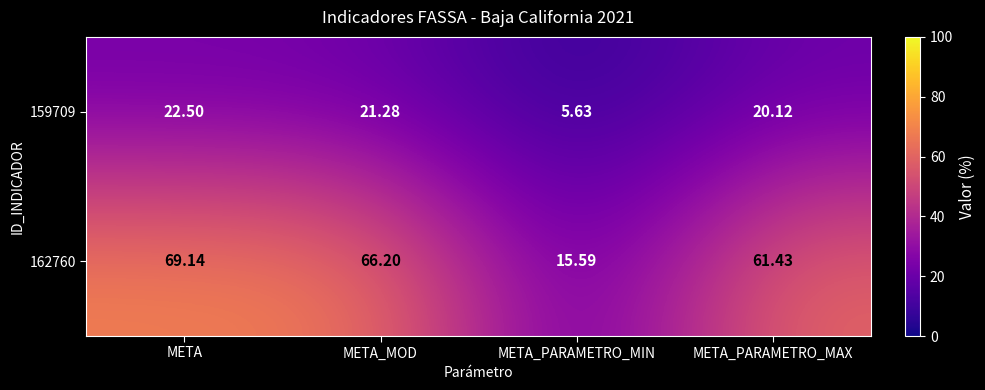

Which category has the highest value in the 162760 series?

META